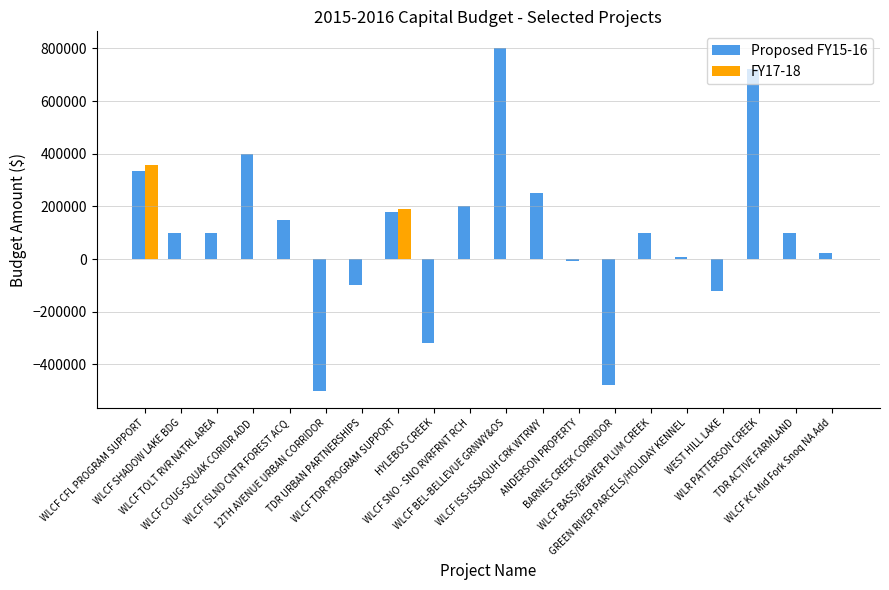

Which series has the largest total across all categories?

Proposed FY15-16